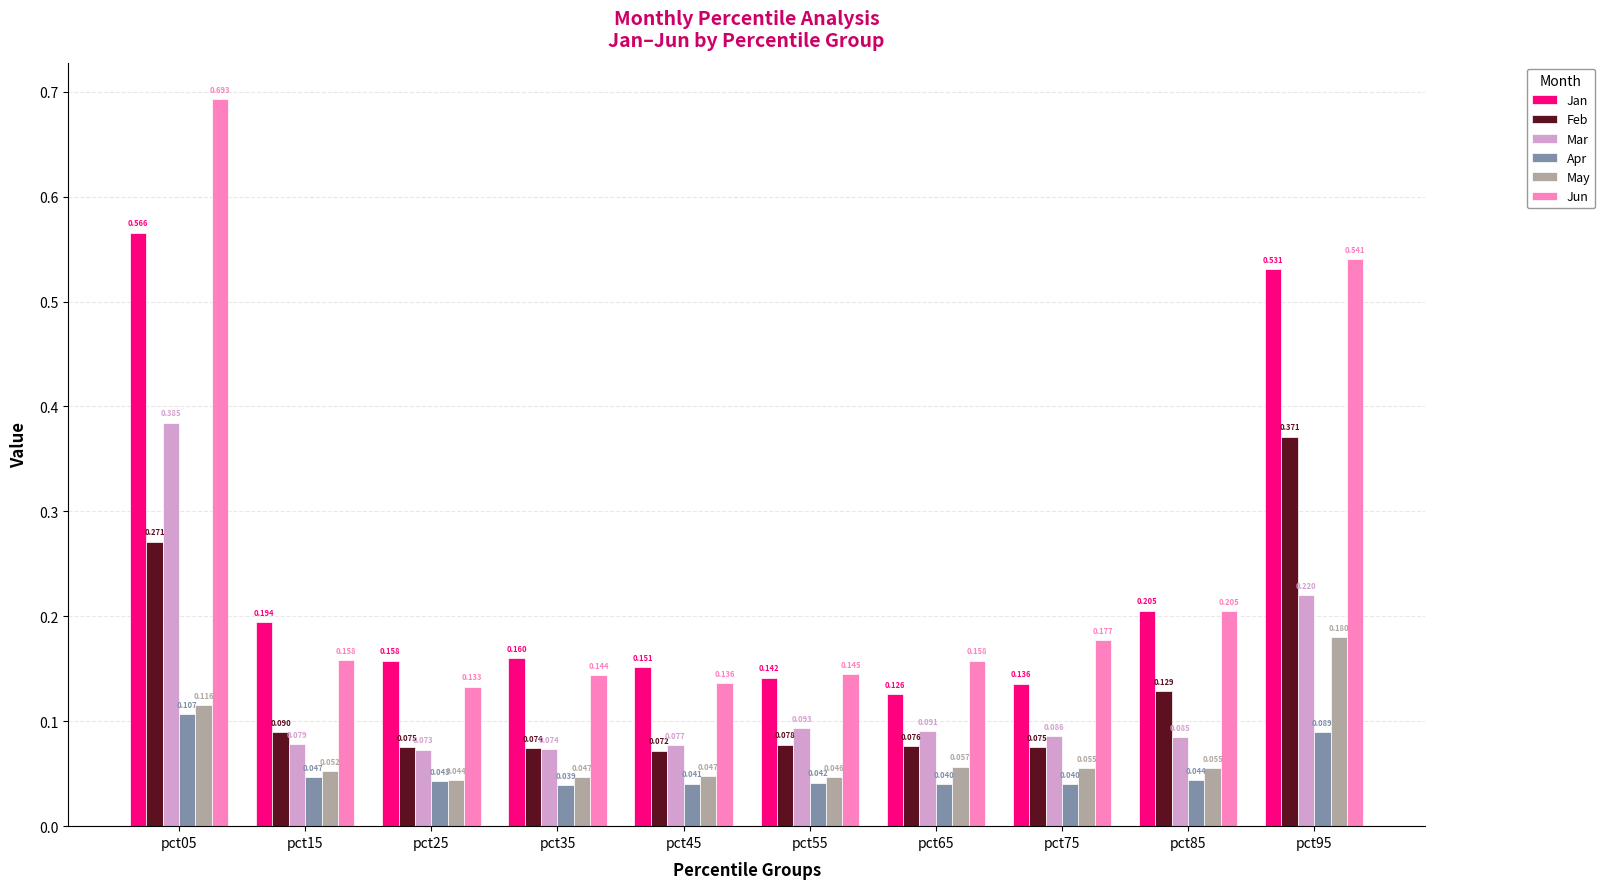

Rank the series by their maximum value, from highest to lowest.

Jun, Jan, Mar, Feb, May, Apr